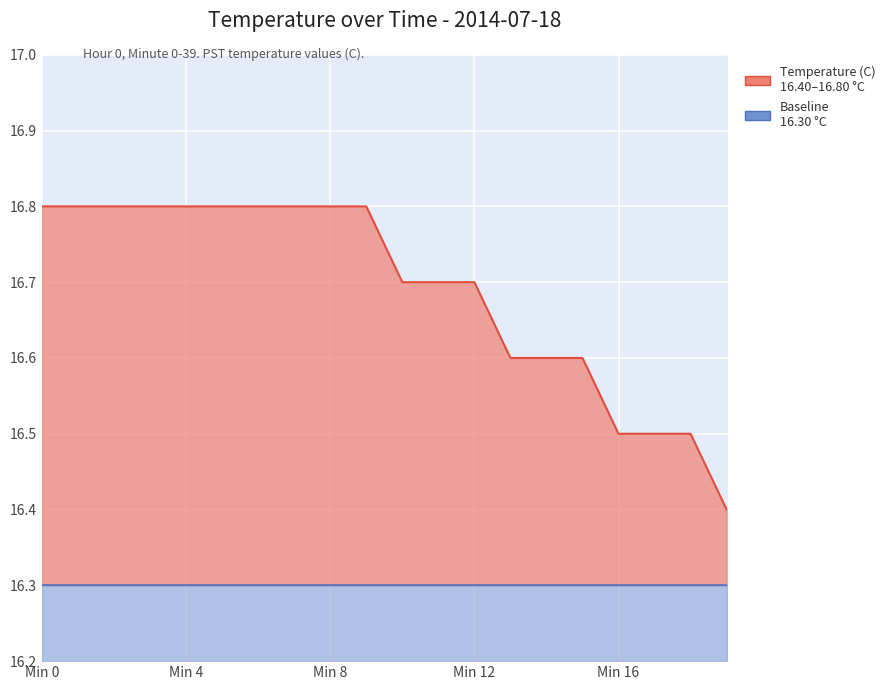

What is the label of the 8th point from the left?

7